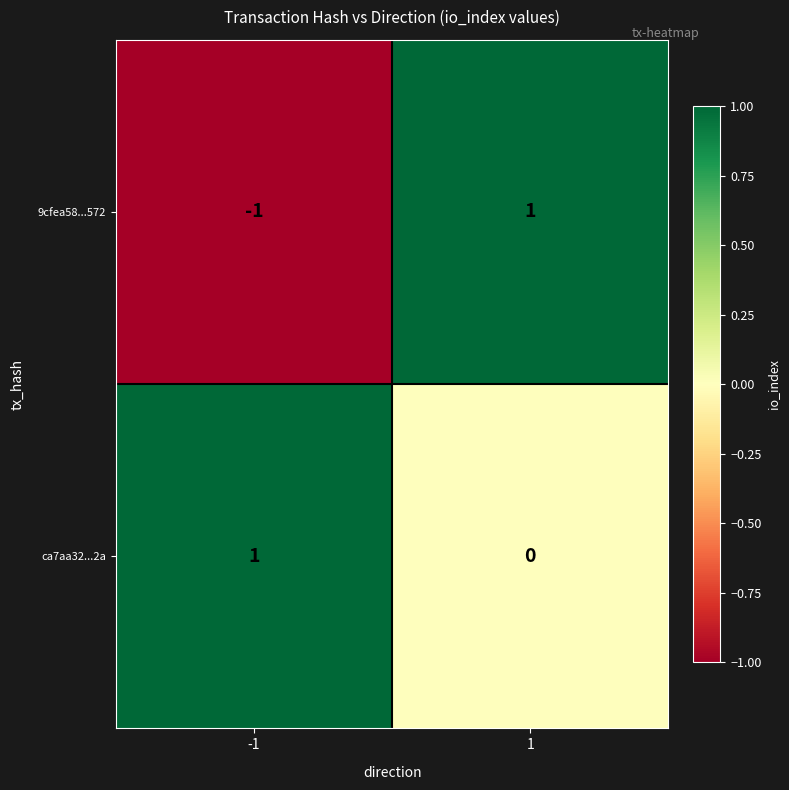

How many data points does each series have?

2